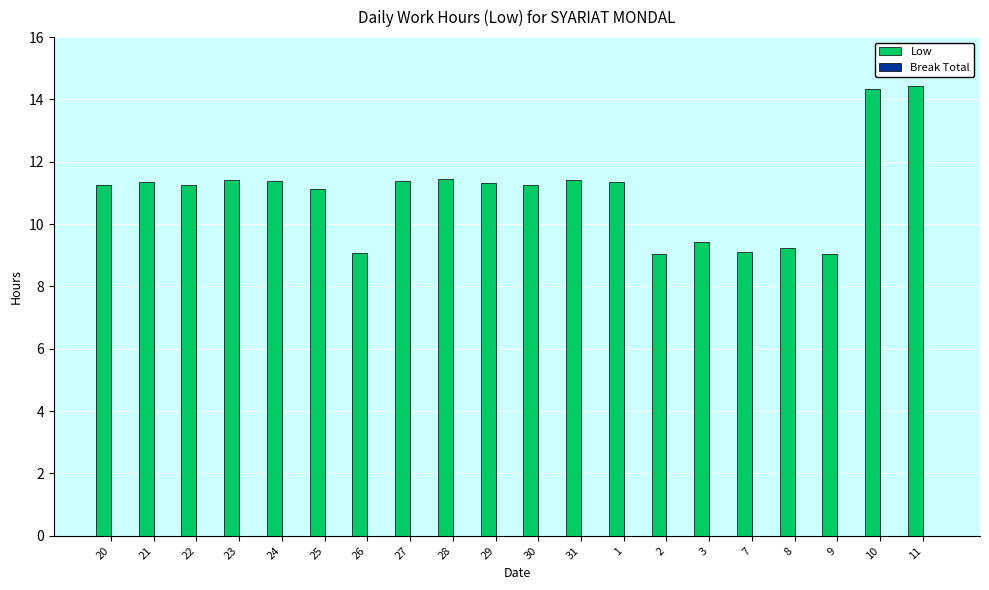

What is the label of the 10th bar from the left?

29